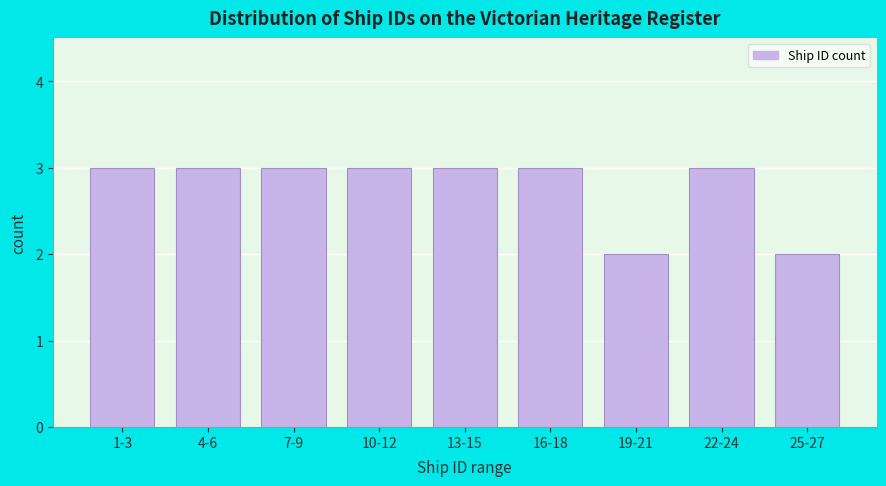

Reading left to right, extract all data points from this chart.

3	3	3	3	3	3	2	3	2